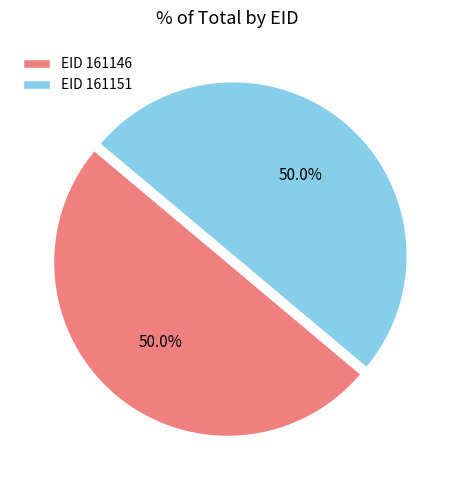

What percentage do EID 161146 and EID 161151 together represent?

100.0%